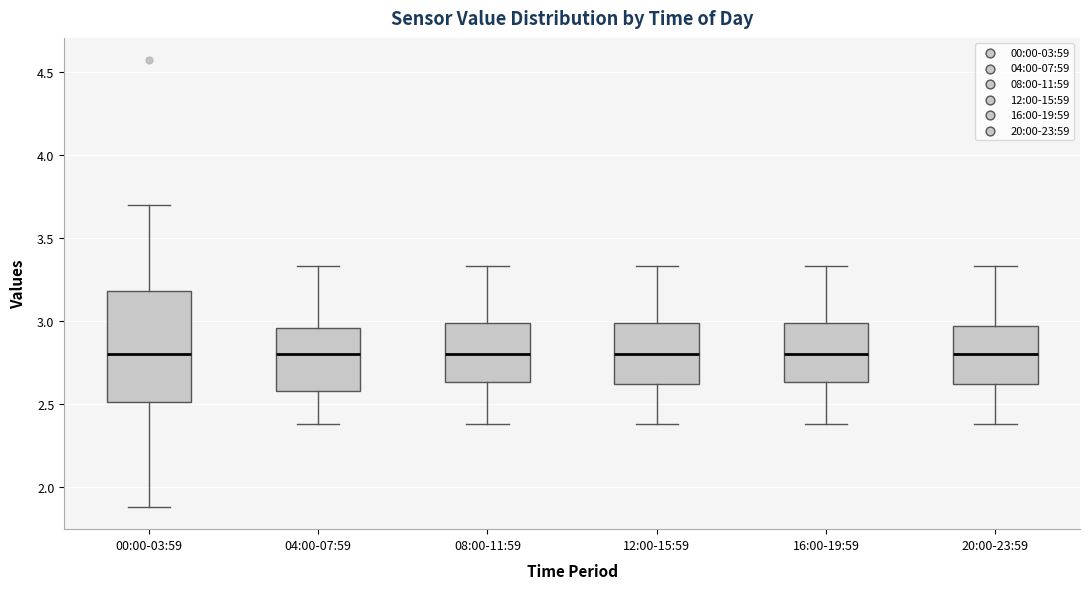

Reading left to right, read every box against the y-axis: the position of its median line, the range the box covers, and the ends of its whiskers. The values are not printed on the chart, so give them approximately, as read against the axis.

00:00-03:59: median 2.80, box 2.50 to 3.20, whiskers 1.90 to 3.70
04:00-07:59: median 2.80, box 2.60 to 2.95, whiskers 2.40 to 3.35
08:00-11:59: median 2.80, box 2.65 to 3.00, whiskers 2.40 to 3.35
12:00-15:59: median 2.80, box 2.60 to 3.00, whiskers 2.40 to 3.35
16:00-19:59: median 2.80, box 2.65 to 3.00, whiskers 2.40 to 3.35
20:00-23:59: median 2.80, box 2.60 to 2.95, whiskers 2.40 to 3.35